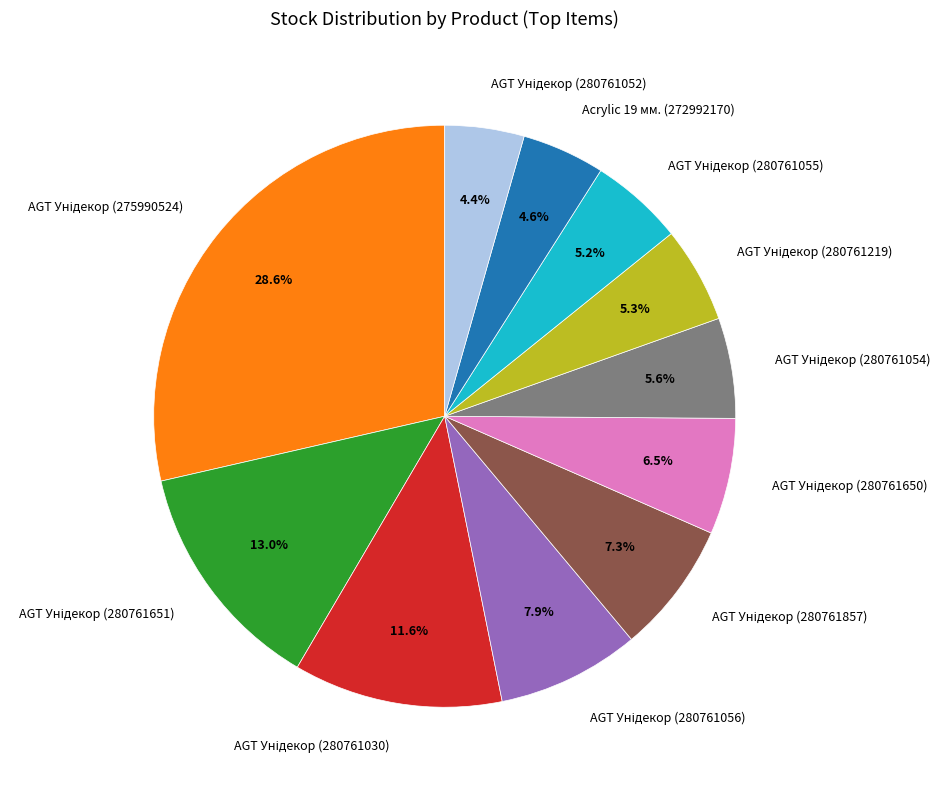

Is there any slice that represents more than half of the pie?

No